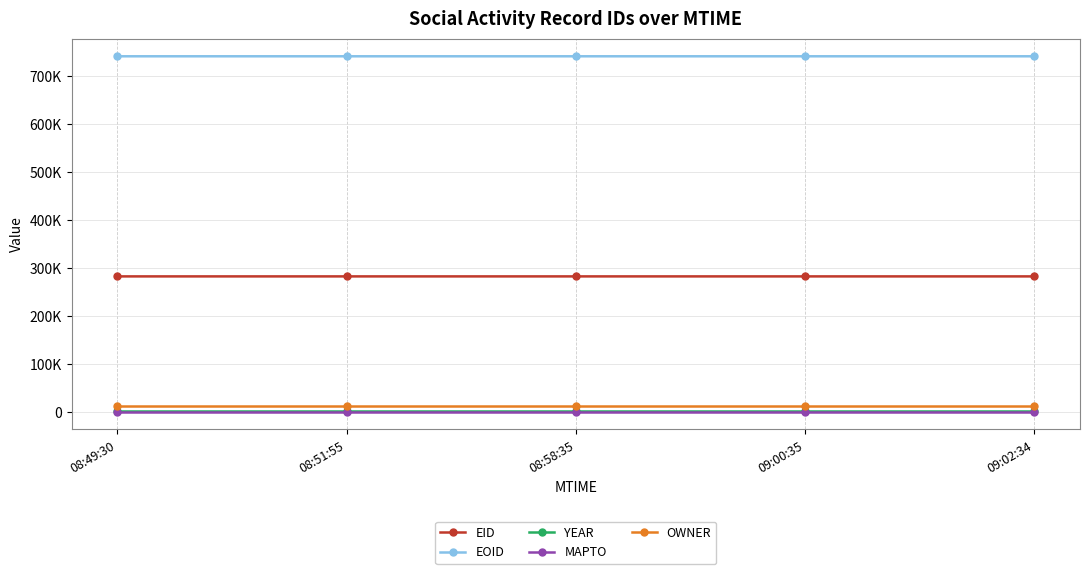

At 08:51:55, list the series in order from smallest to largest.

MAPTO, YEAR, OWNER, EID, EOID